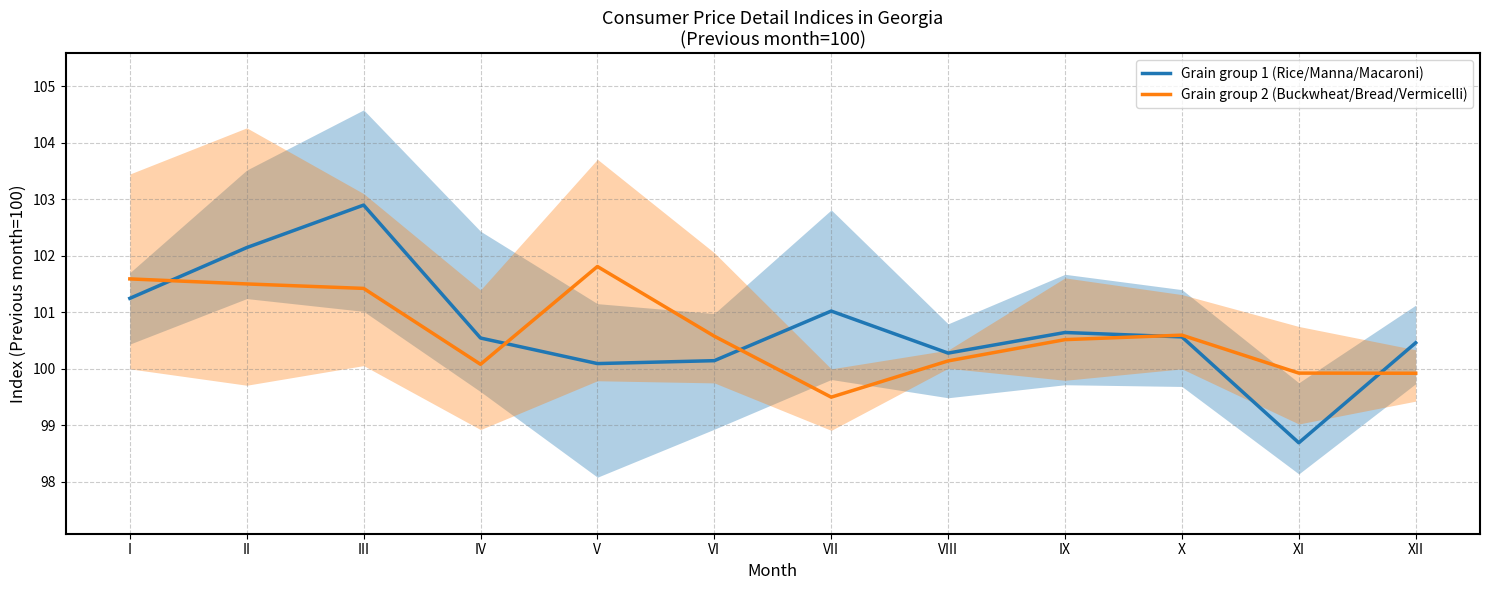

The Grain group 1 (Rice/Manna/Macaroni) series shows 56.2 at VIII. True or false?

False